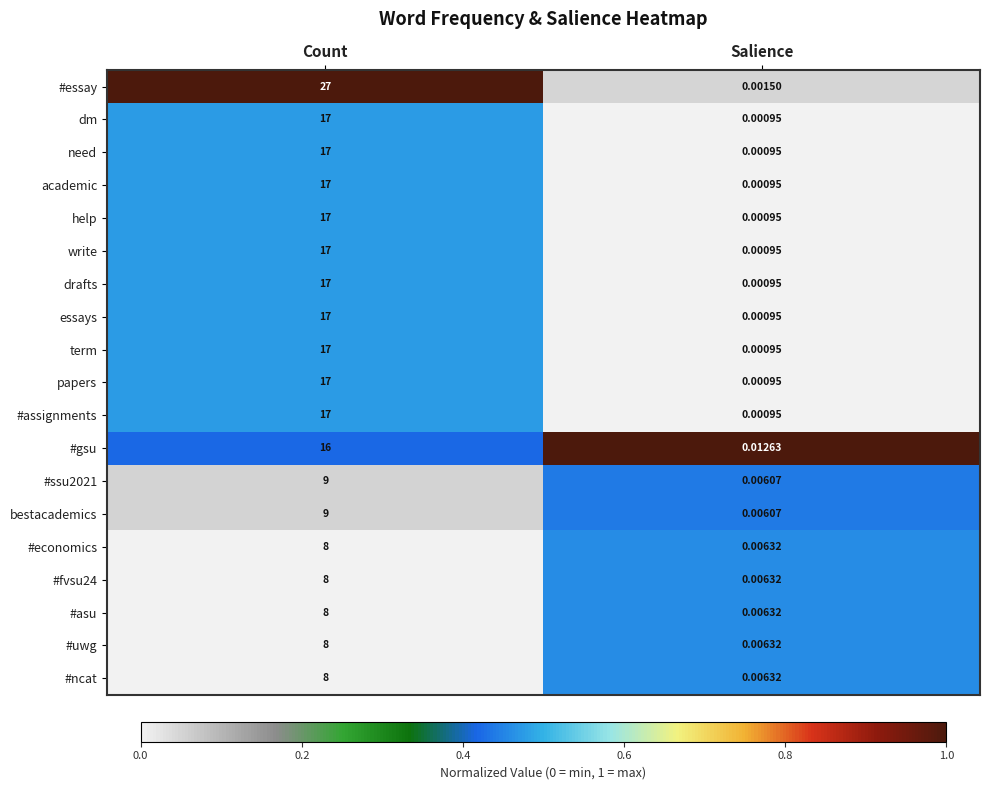

Between Count and Salience, which series saw the biggest shift?

#essay